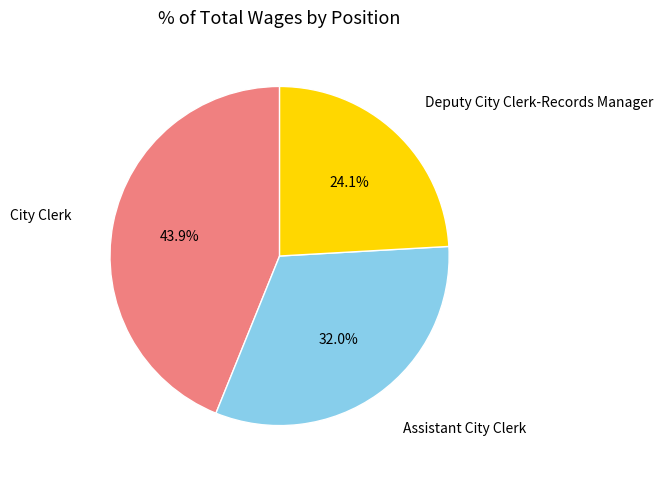

Which has a higher value, Assistant City Clerk or City Clerk?

City Clerk